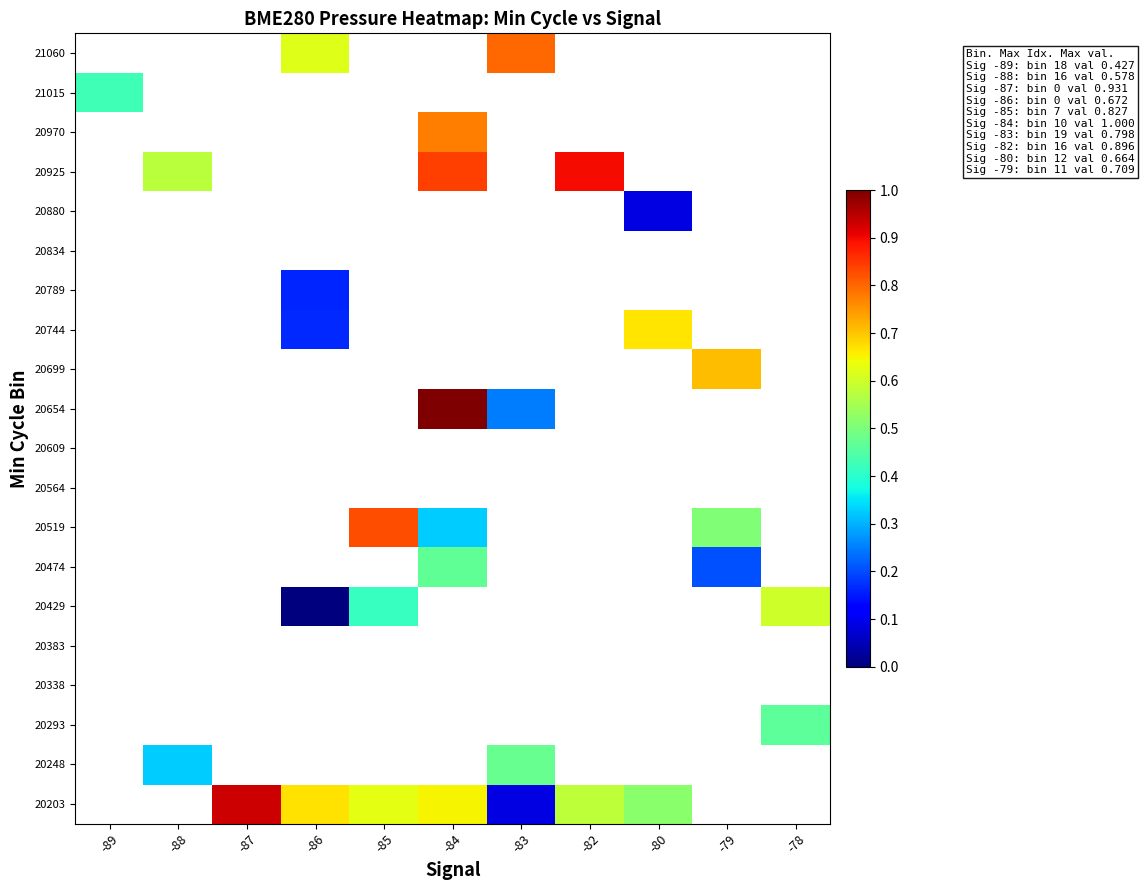

What is the spread (max minus min) of values at -80?

0.6